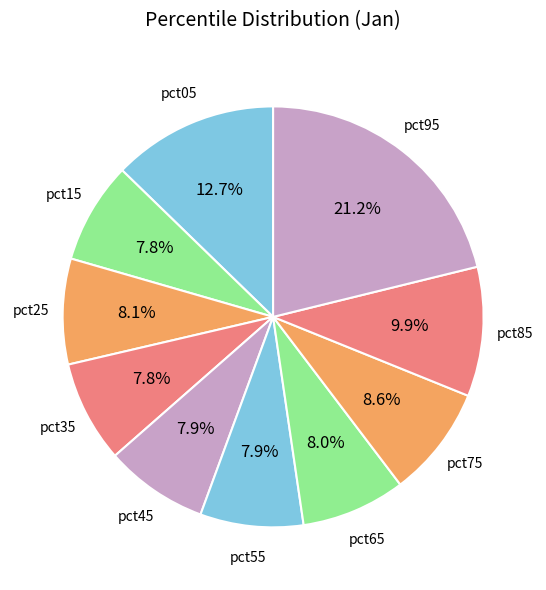

How many segments does this pie chart have?

10